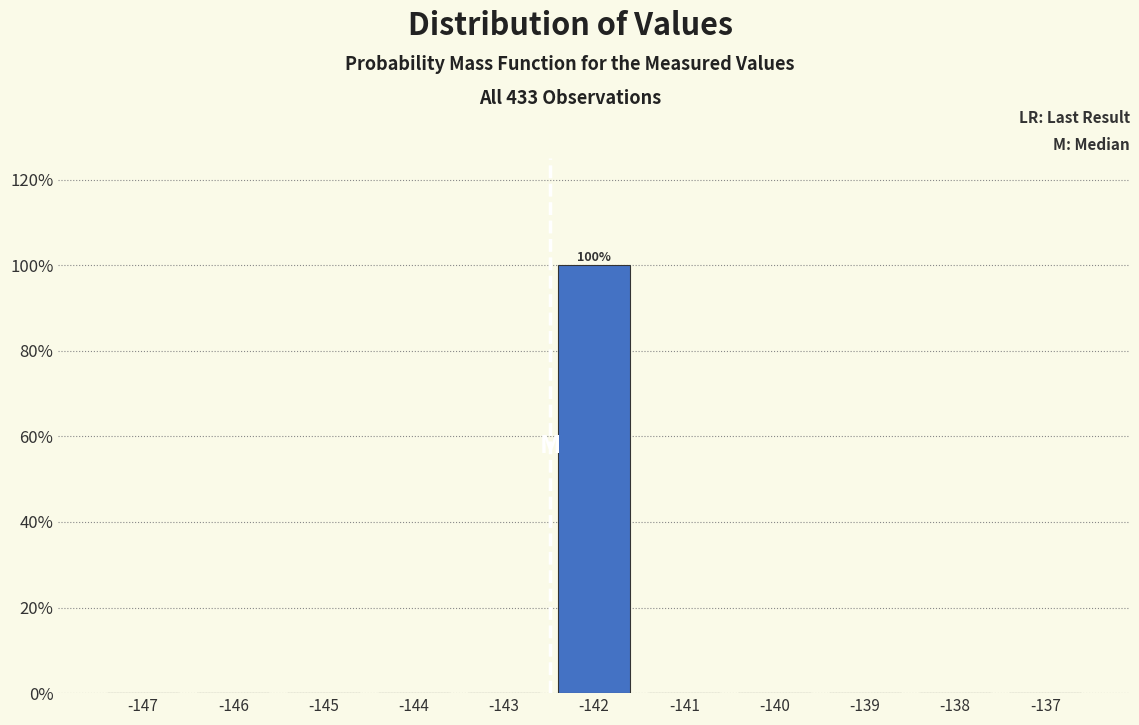

Reading right to left, extract all data points from this chart.

-137=0	-138=0	-139=0	-140=0	-141=0	-142=100	-143=0	-144=0	-145=0	-146=0	-147=0